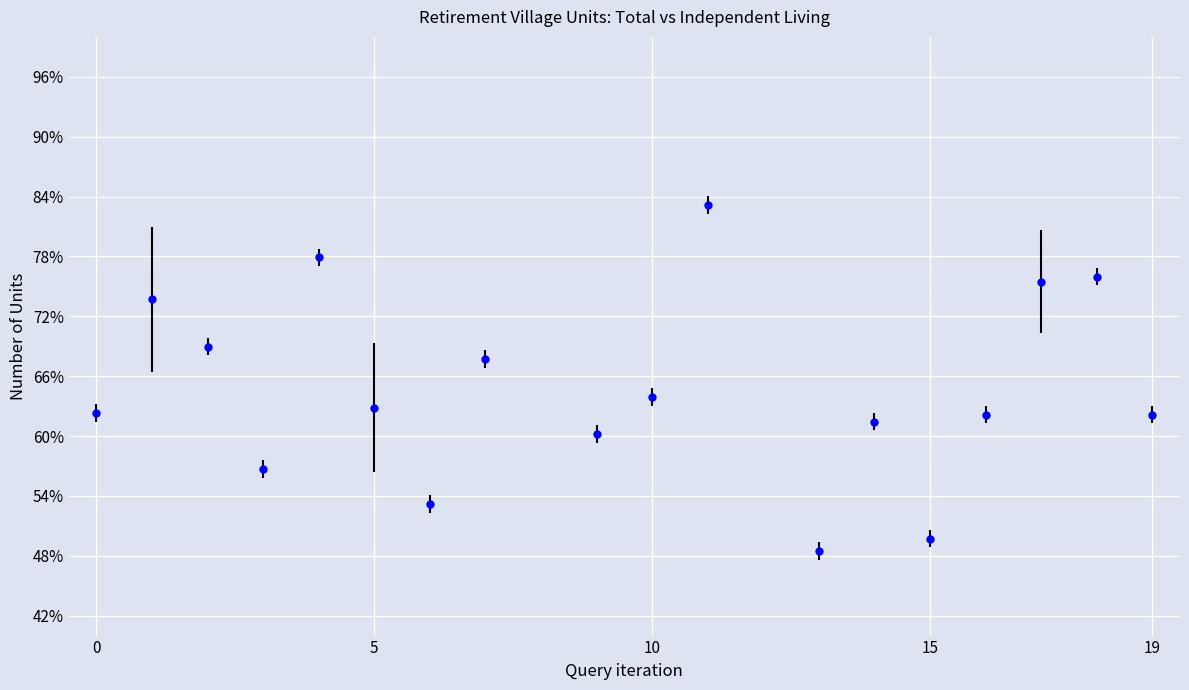

How many points are higher than both their immediate neighbors (excluding endpoints)?

6